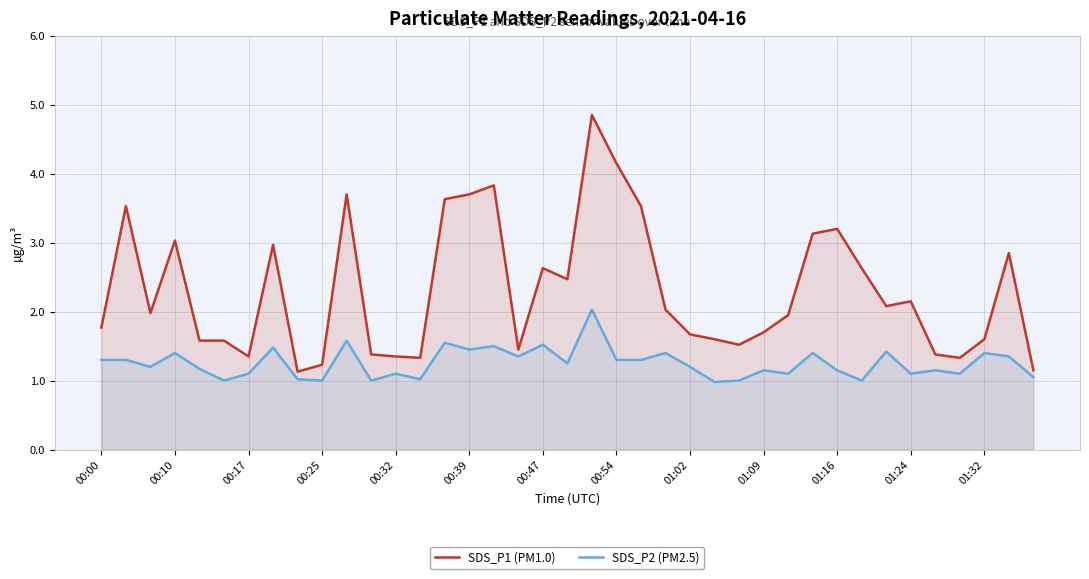

Rank the series at 01:32 from lowest to highest value.

SDS_P2 (PM2.5), SDS_P1 (PM1.0)